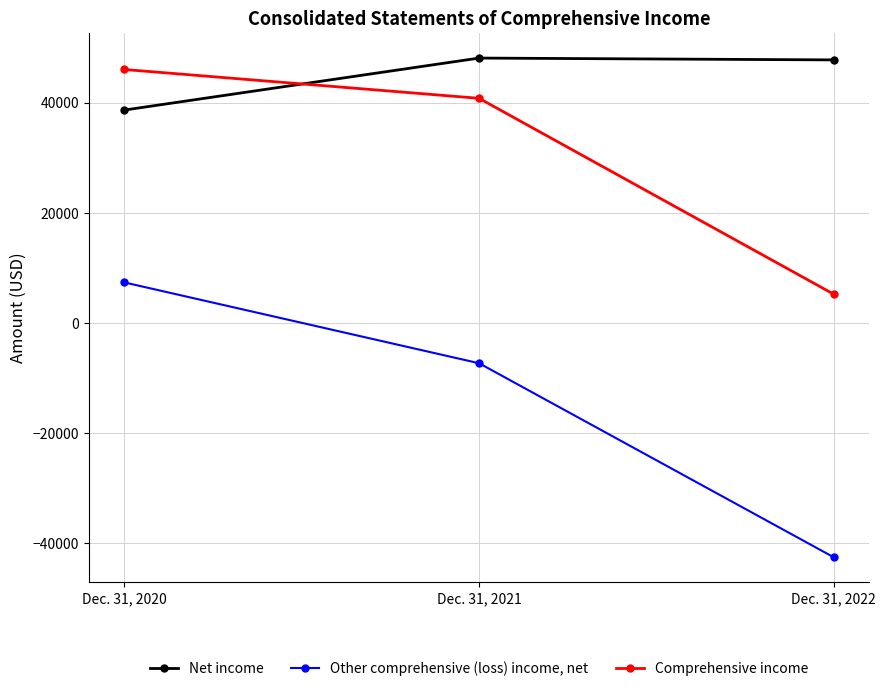

Which series has the largest total across all categories?

Net income